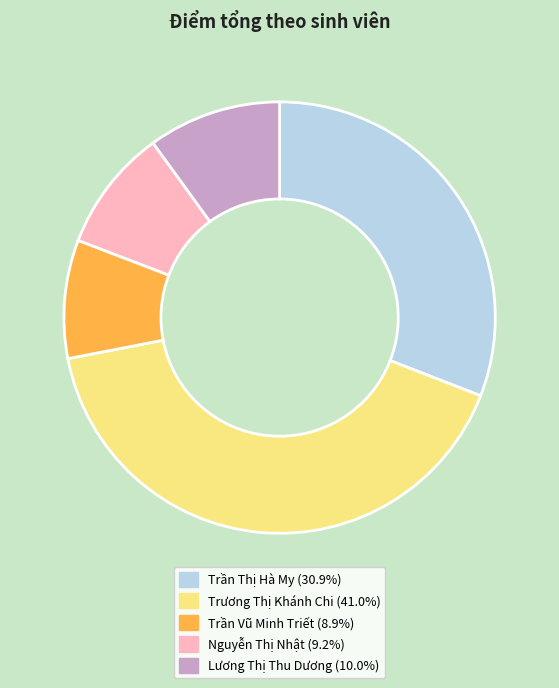

Does Lương Thị Thu Dương account for over 50% of the chart?

No